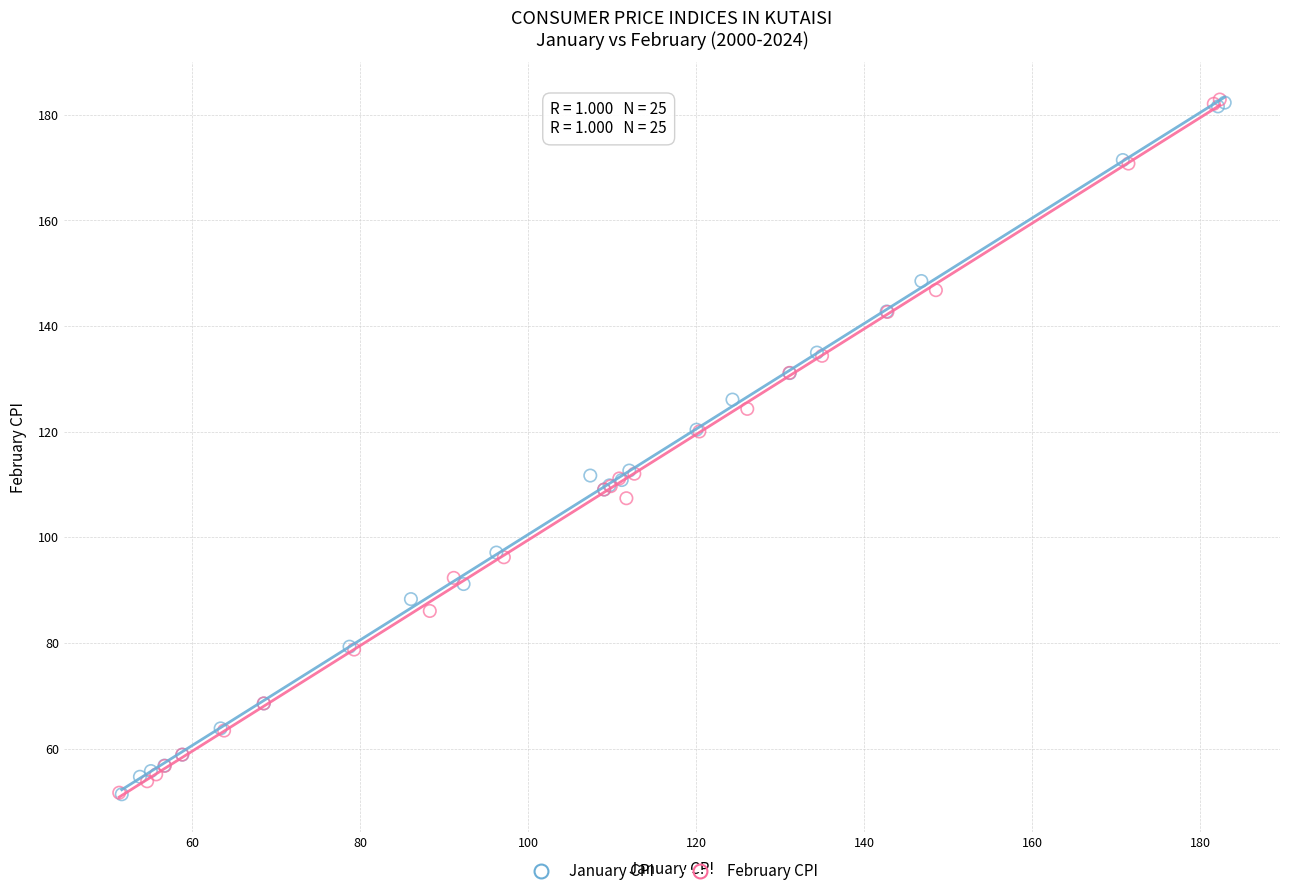

Which series has the largest Y range (max minus min)?

February CPI